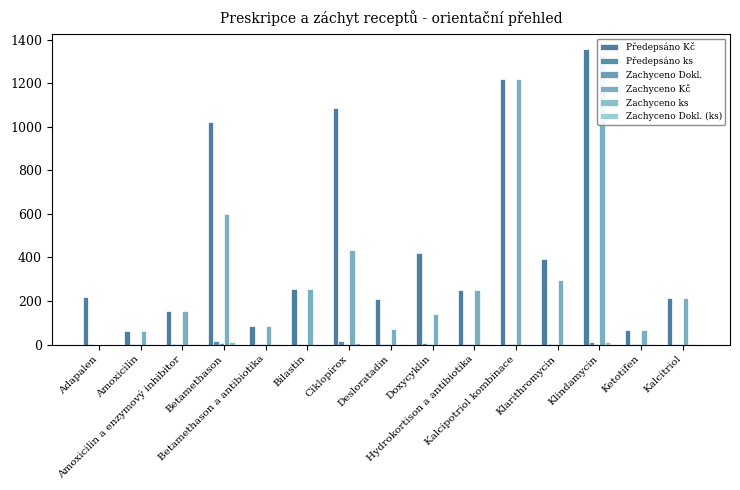

Which series changed the most between Betamethason and Hydrokortison a antibiotika?

Předepsáno Kč